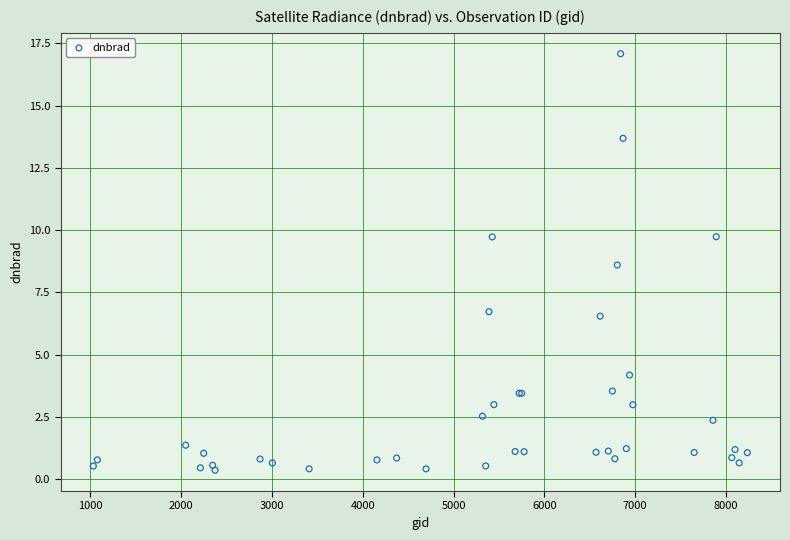

What Y value in the scatter plot is closest to 8?

8.6